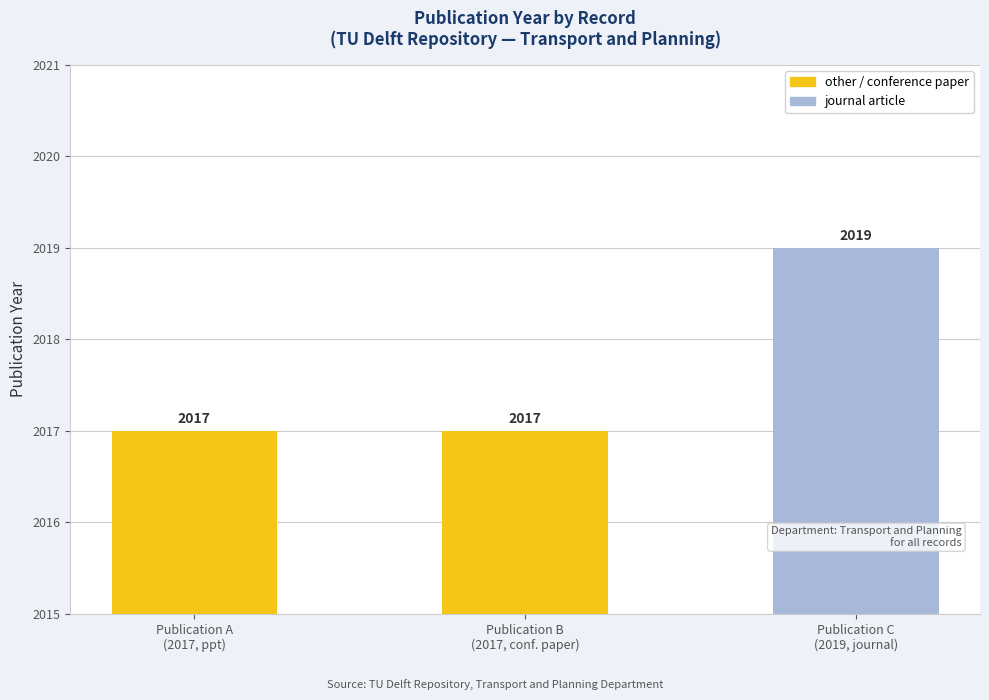

What is the difference between the values at Publication B
(2017, conf. paper) and Publication C
(2019, journal)?

2